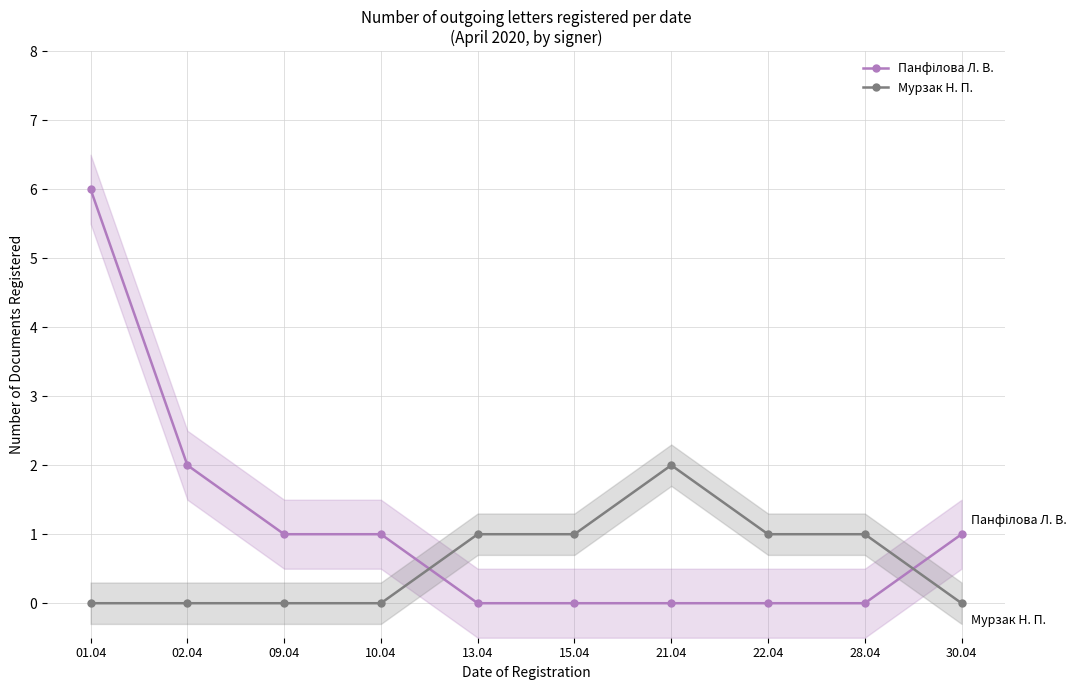

Reading right to left, what are all the values shown in this chart?

Панфілова Л. В.: 1	0	0	0	0	0	1	1	2	6
Мурзак Н. П.: 0	1	1	2	1	1	0	0	0	0